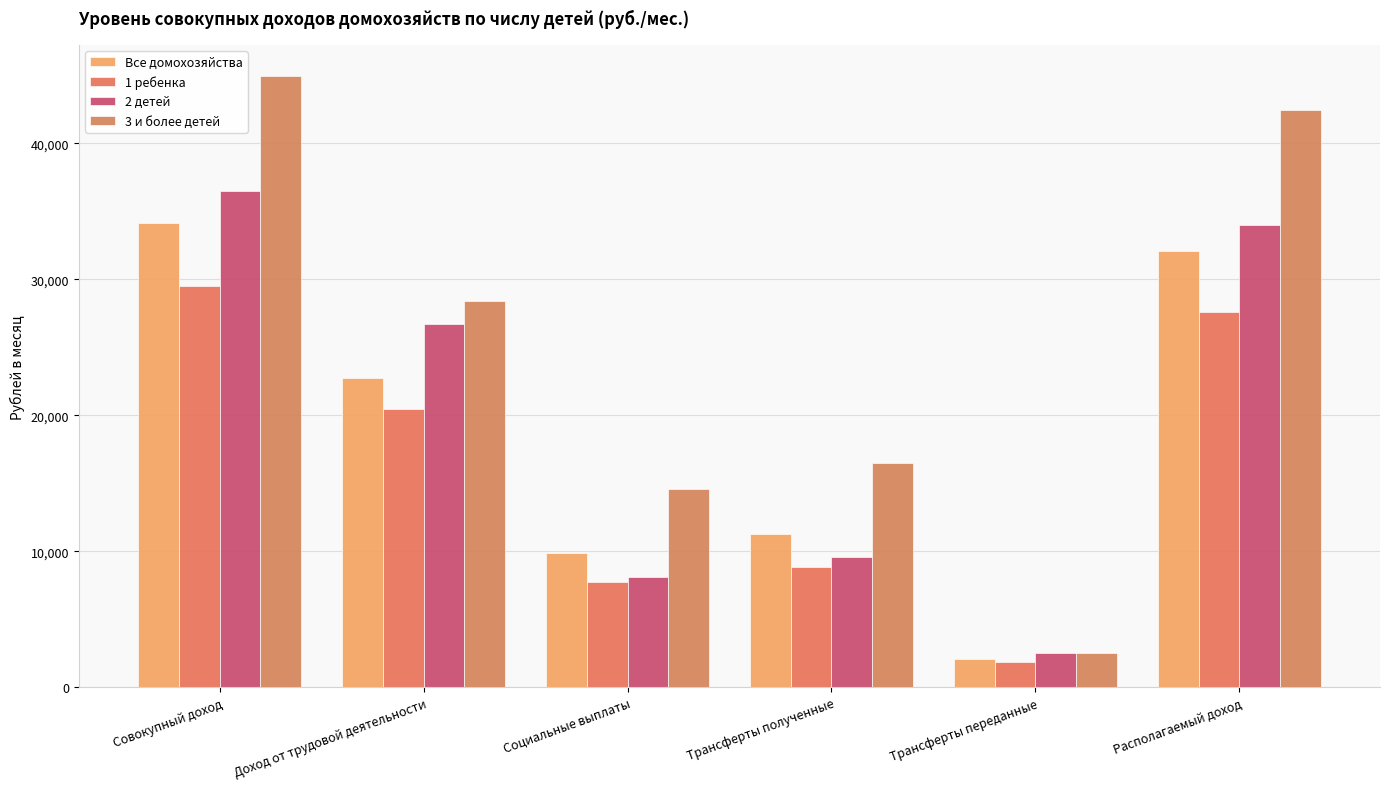

What is the average value of the Все домохозяйства series?

18712.5